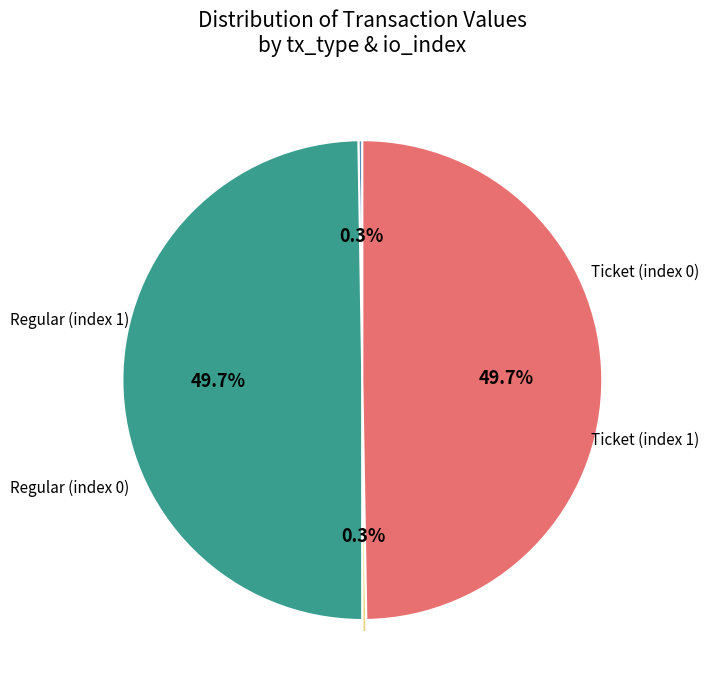

Is there a majority slice in this chart?

No